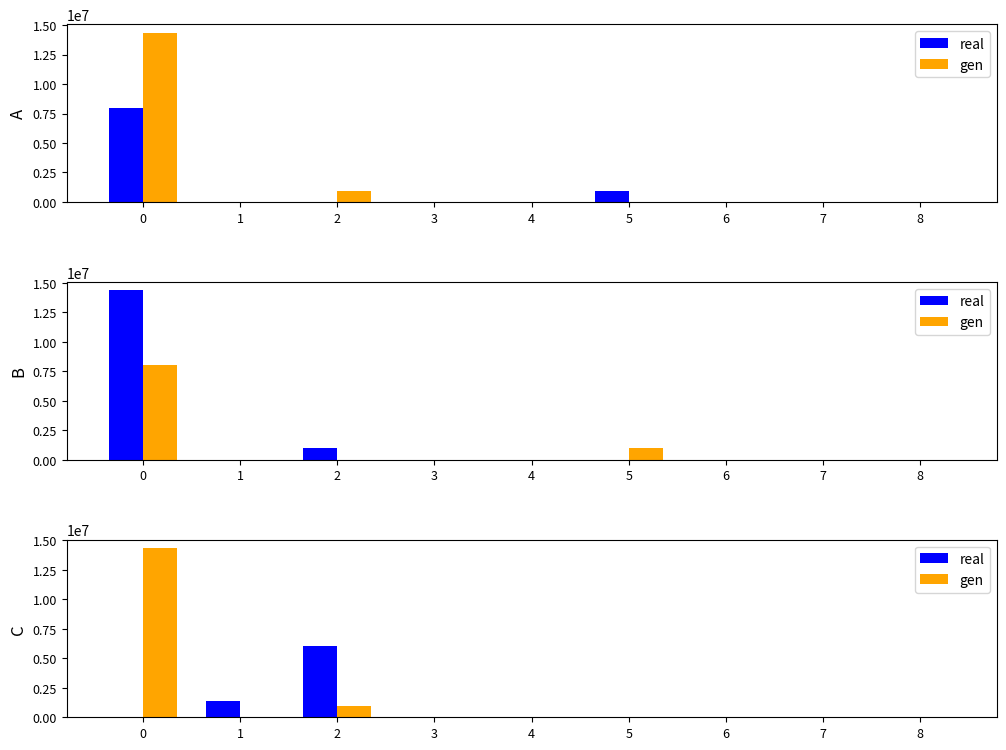

Are the bars horizontal?

No